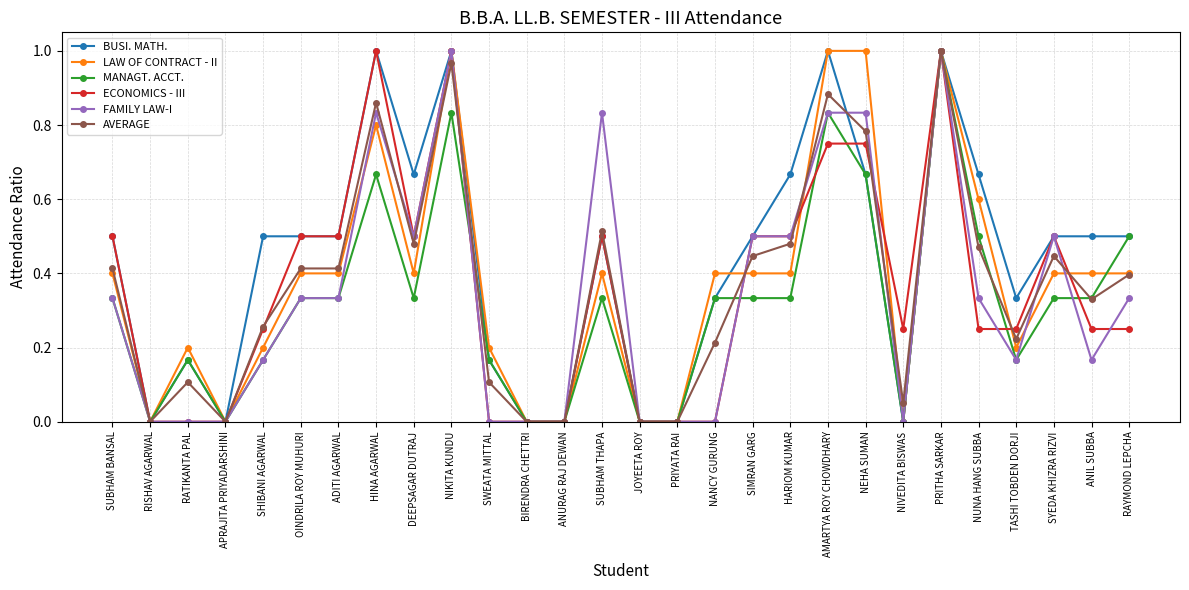

What is the label of the 13th point from the left?

ANURAG RAJ DEWAN